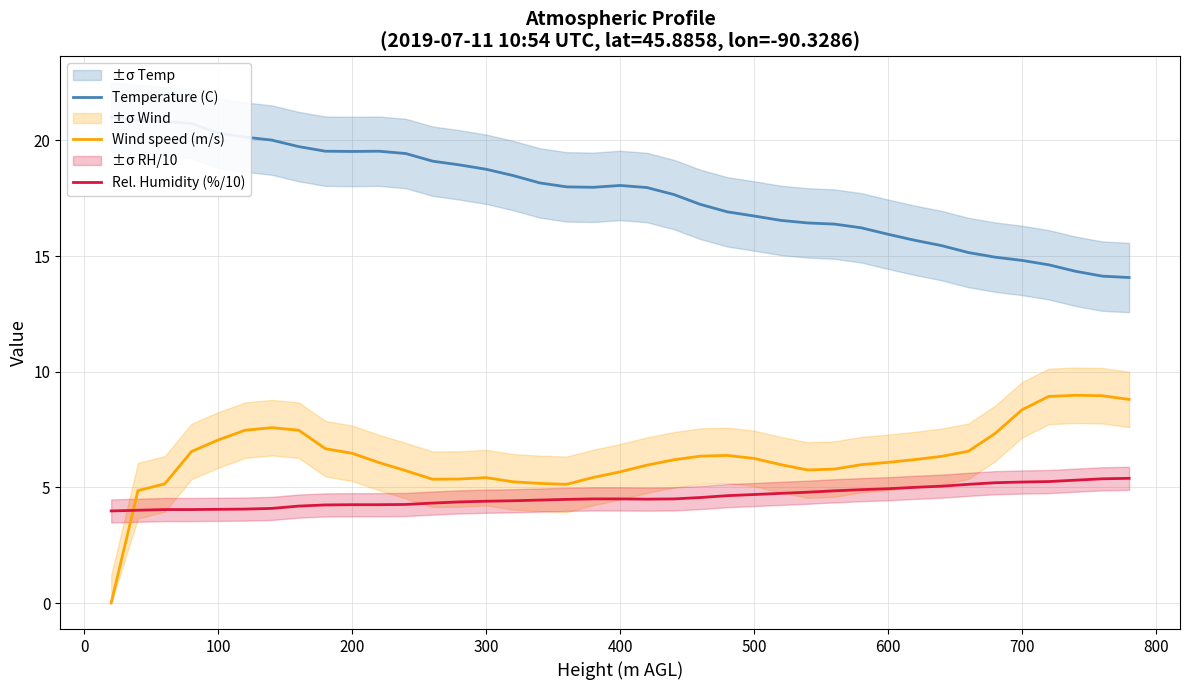

What is the lowest value of the Rel. Humidity (%/10) series?

4.0